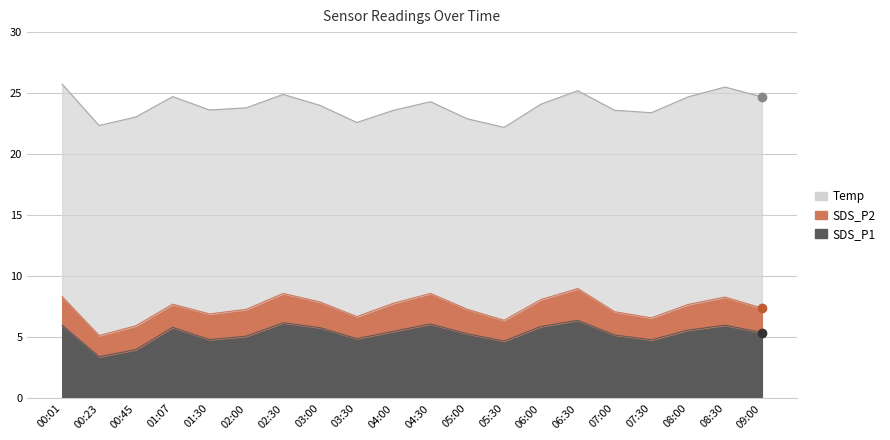

Which has a higher value, 07:30 or 00:23?

07:30